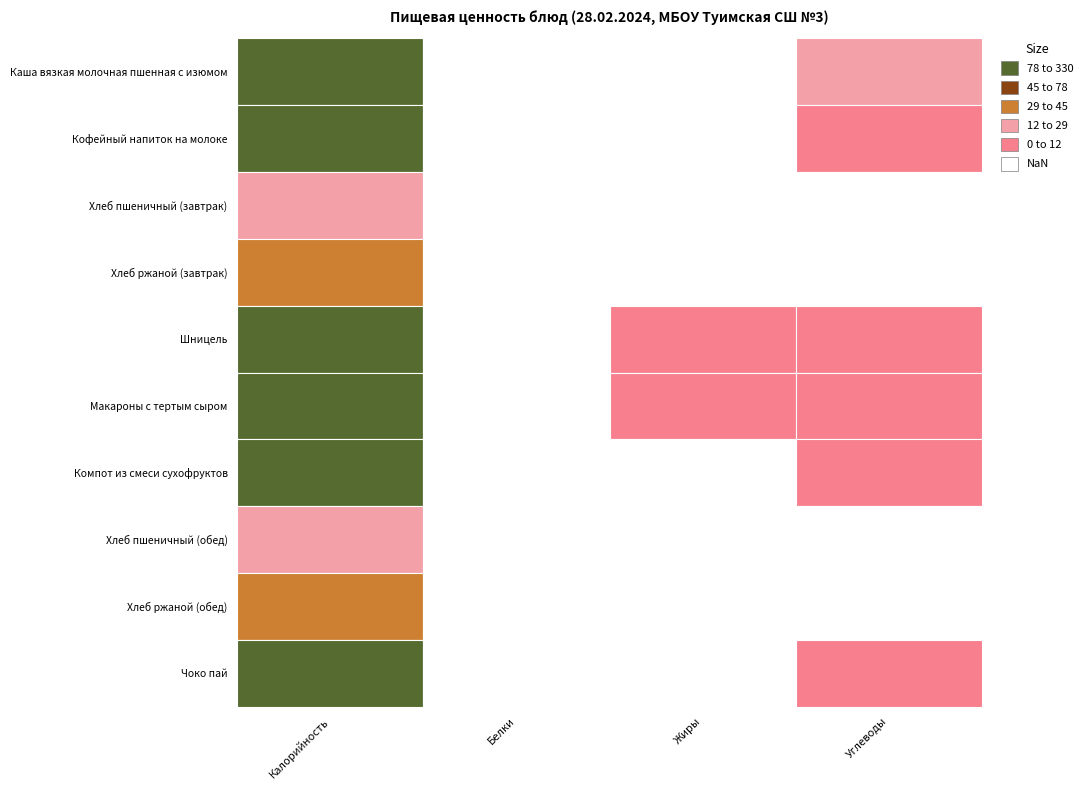

Between Калорийность and Жиры, which series saw the biggest shift?

Каша вязкая молочная пшенная с изюмом